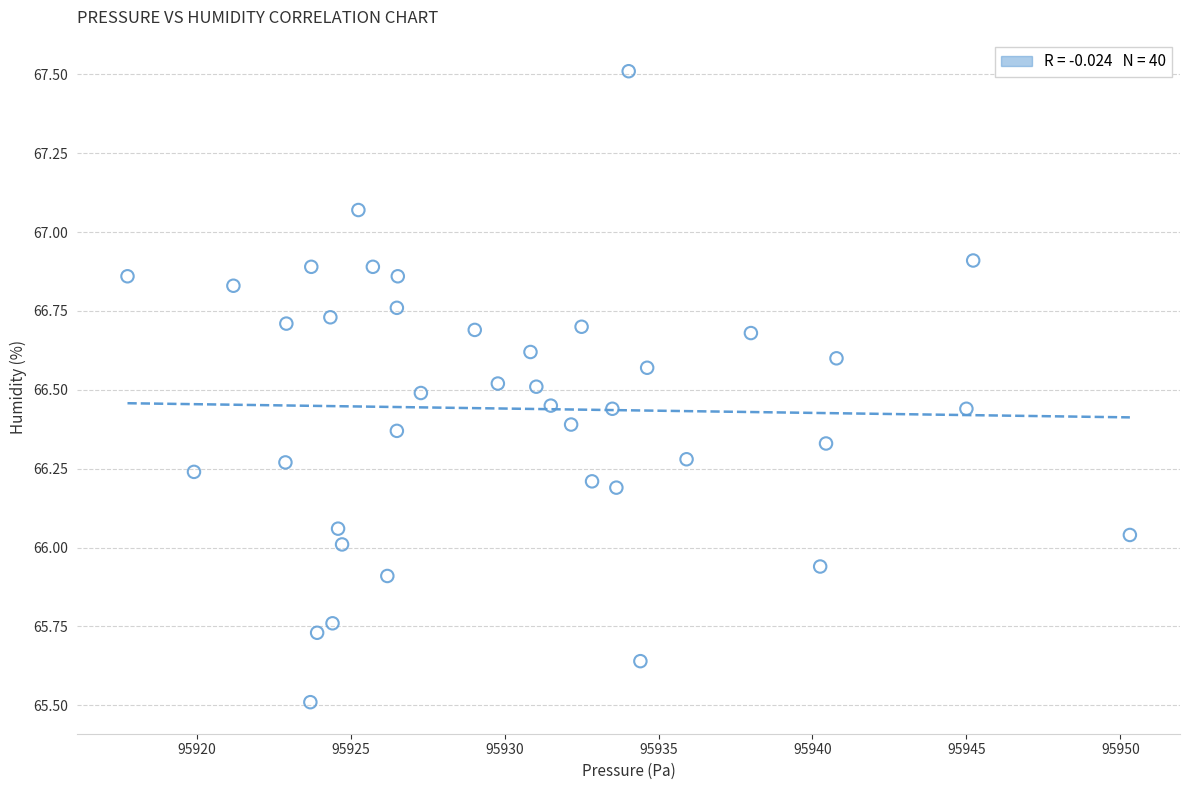

What is the range of Y values (max minus min)?

2.0